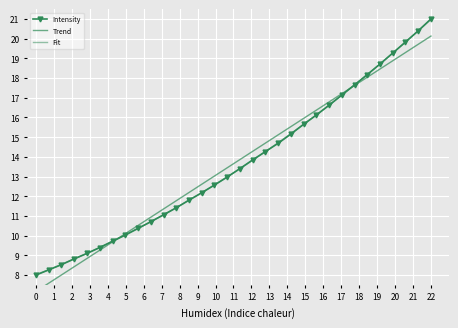

What is the difference between the maximum and minimum values in the Fit series?

13.0